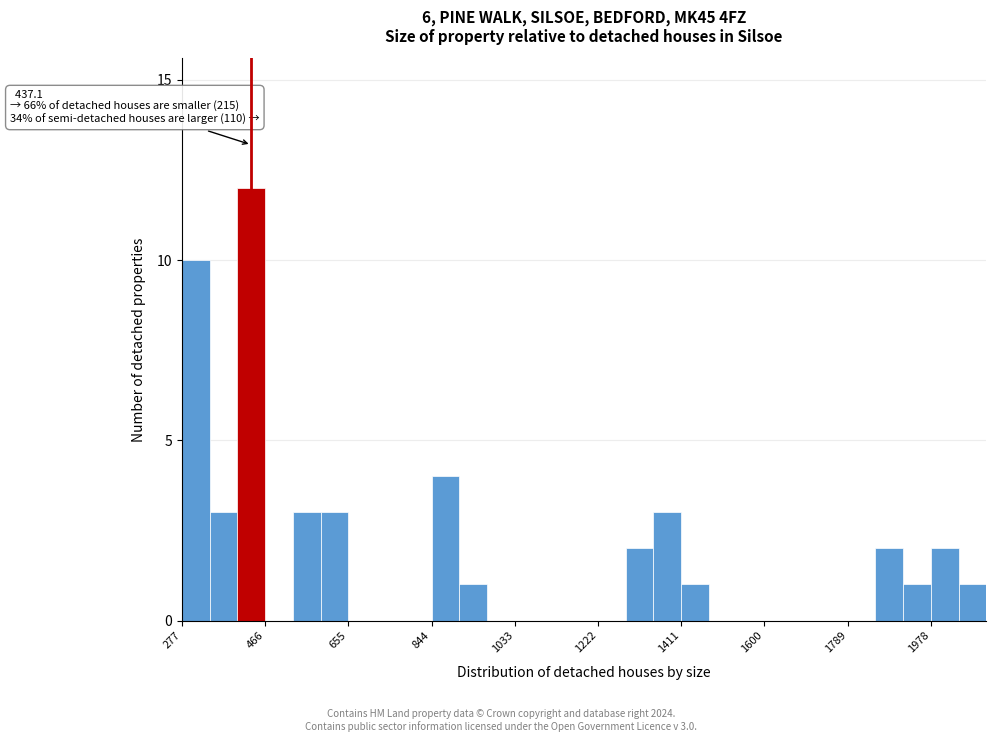

Around what value on the x-axis is the tallest bar? Give the approximate position of its centre, as read against the axis.

440